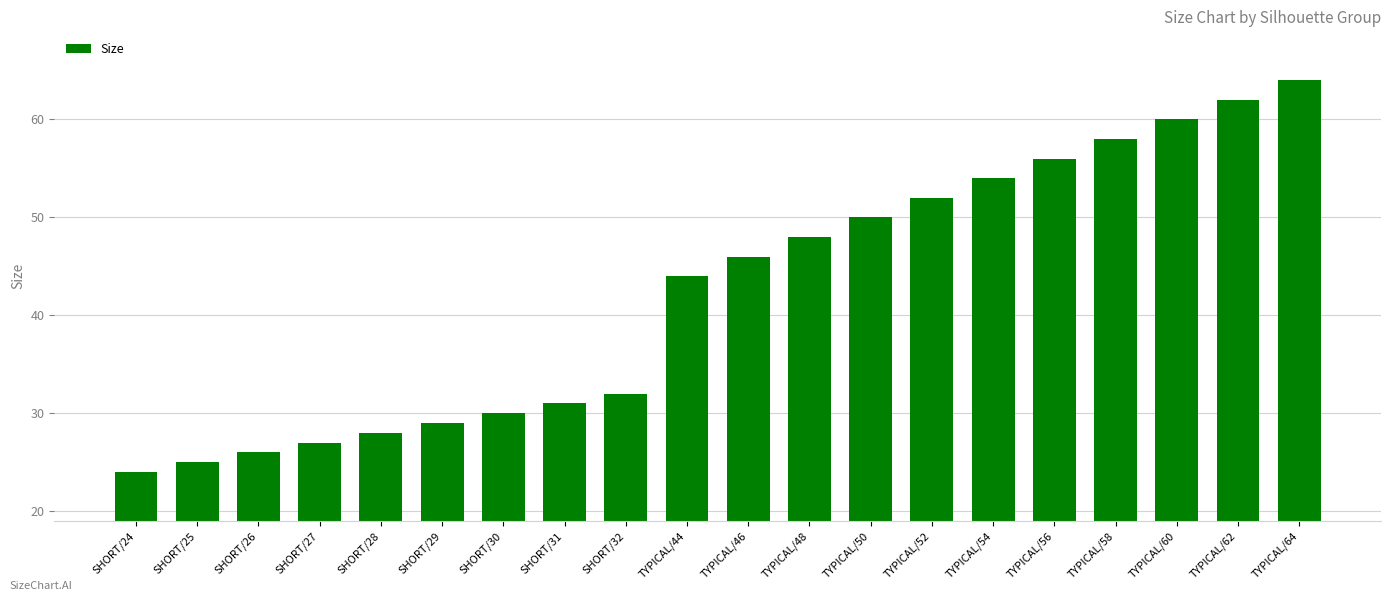

Is it true that the value at SHORT/27 is 44?

False